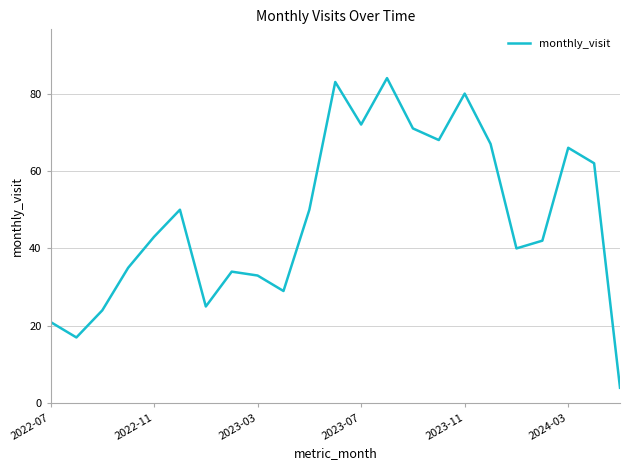

How many interior local valleys (lower than both neighbors) does the data have?

6